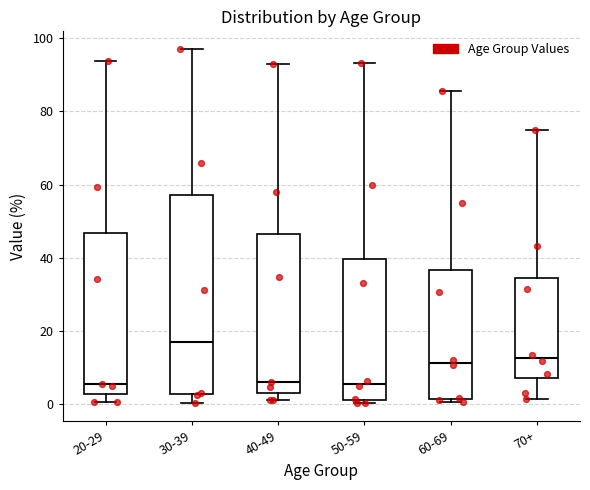

Reading left to right, read every box against the y-axis: the position of its median line, the range the box covers, and the ends of its whiskers. The values are not printed on the chart, so give them approximately, as read against the axis.

20-29: median 6, box 2 to 46, whiskers 0 to 94
30-39: median 18, box 2 to 58, whiskers 0 to 98
40-49: median 6, box 4 to 46, whiskers 2 to 92
50-59: median 6, box 2 to 40, whiskers 0 to 94
60-69: median 12, box 2 to 36, whiskers 0 to 86
70+: median 12, box 8 to 34, whiskers 2 to 74